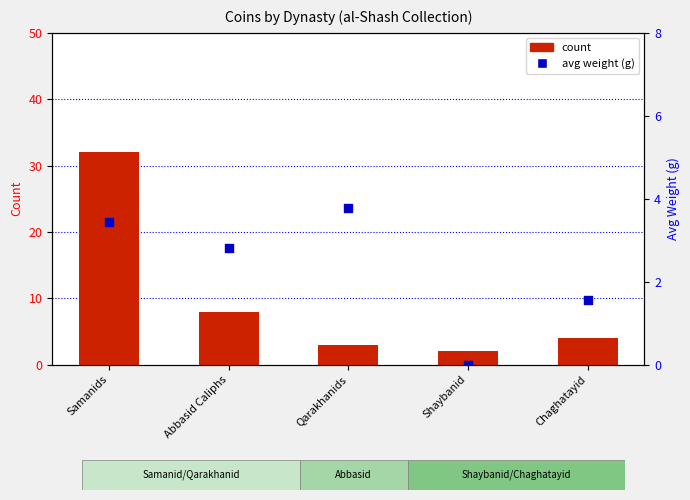

What are all the series names shown in the legend?

count, avg weight (g)